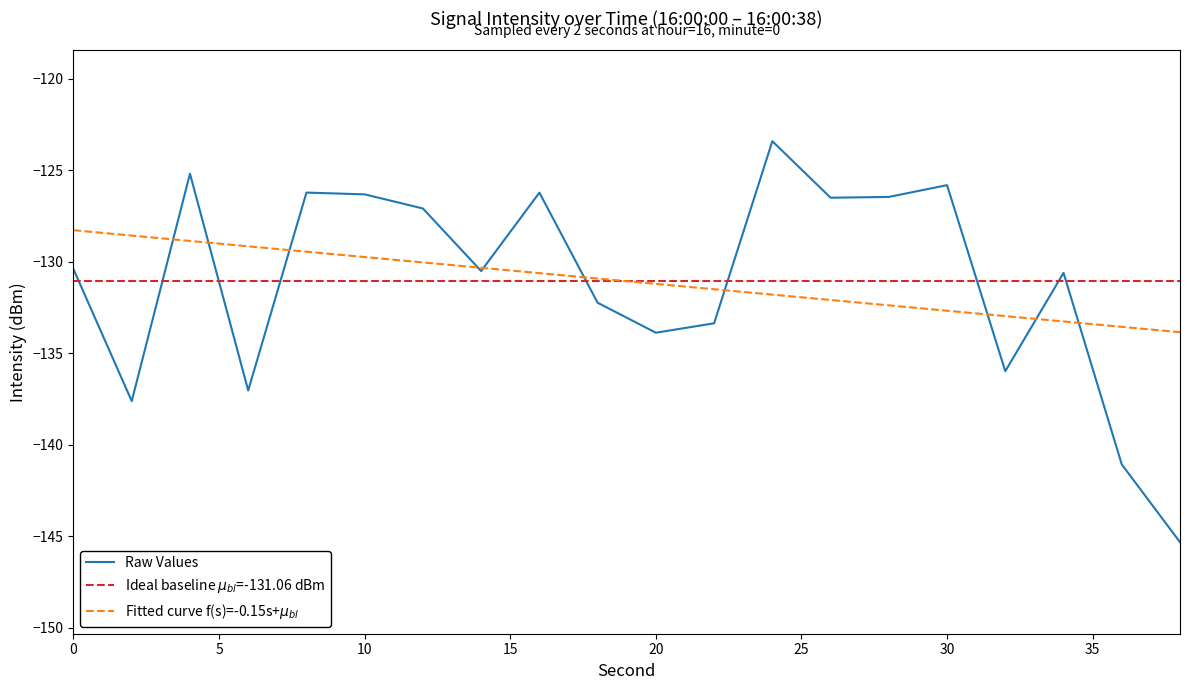

True or false: the data shows -216.1 at 14.

False